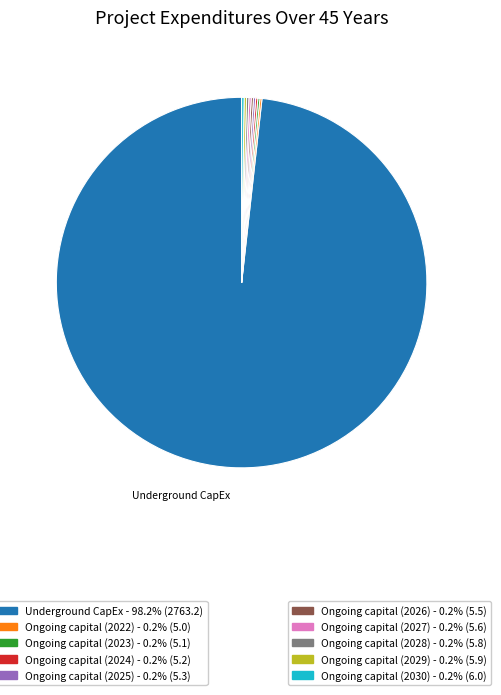

Is there any slice that represents more than half of the pie?

Yes